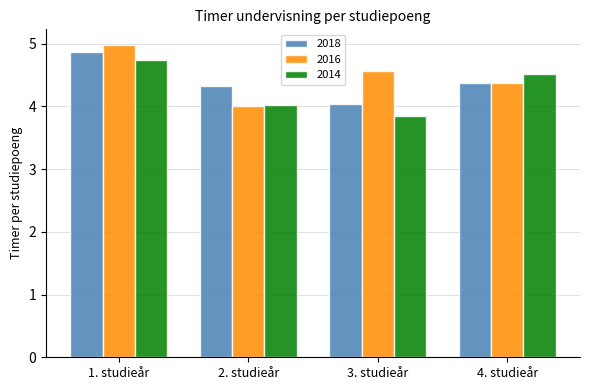

The value of 2018 at 3. studieår is 5.4. True or false?

False